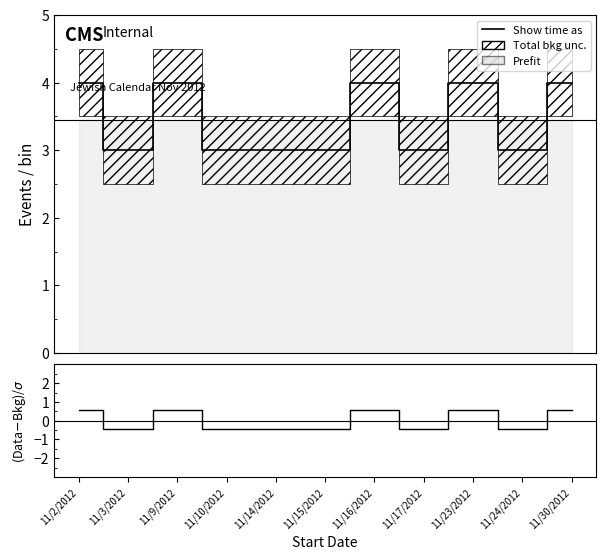

What is the total value across all series at 11/17/2012?

2.5